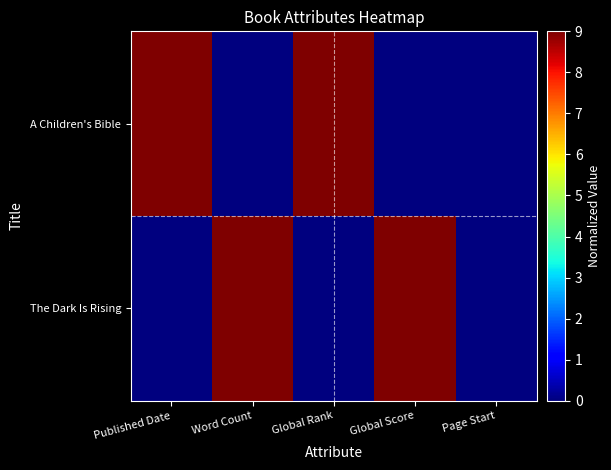

At how many categories does at least one series exceed 5?

4